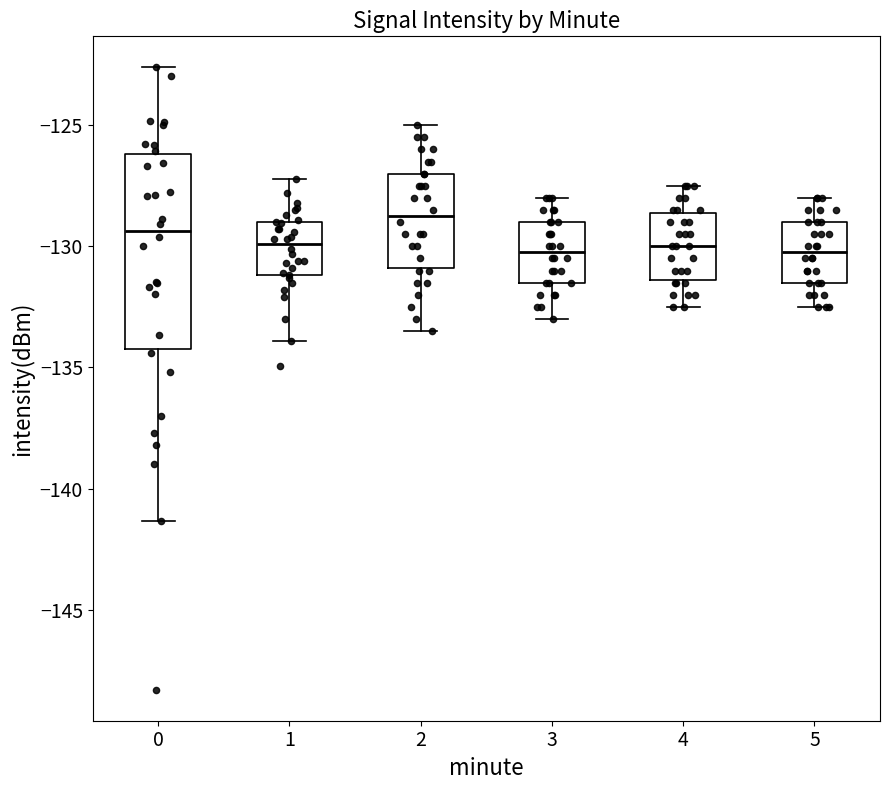

Which box is the tallest, from its lower edge to its upper edge?

0